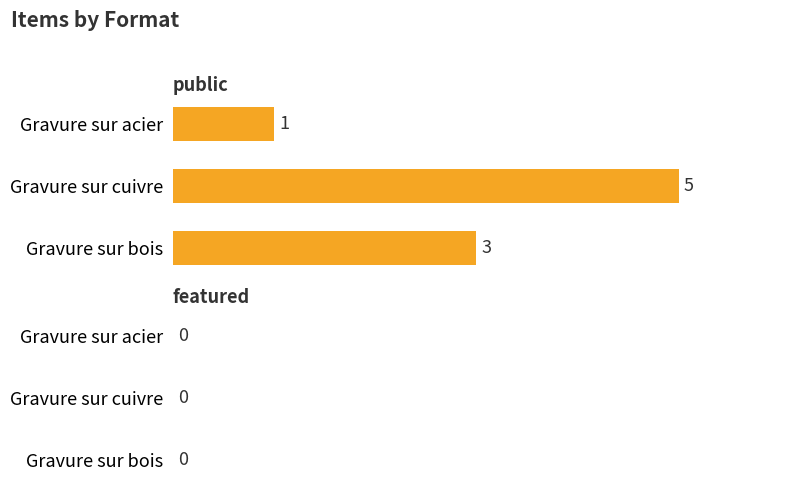

Reading bottom to top, list all the values displayed in this chart.

3	5	1